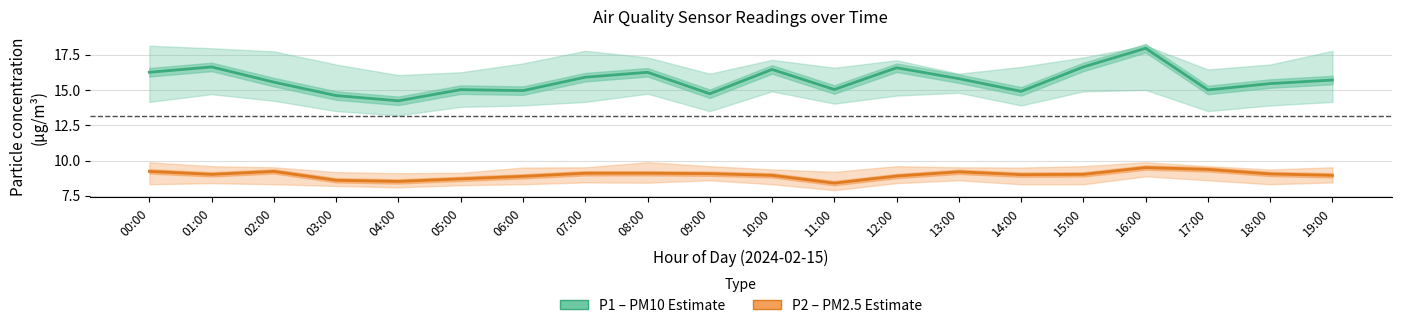

Between 00:00 and 12:00, which is larger?

12:00